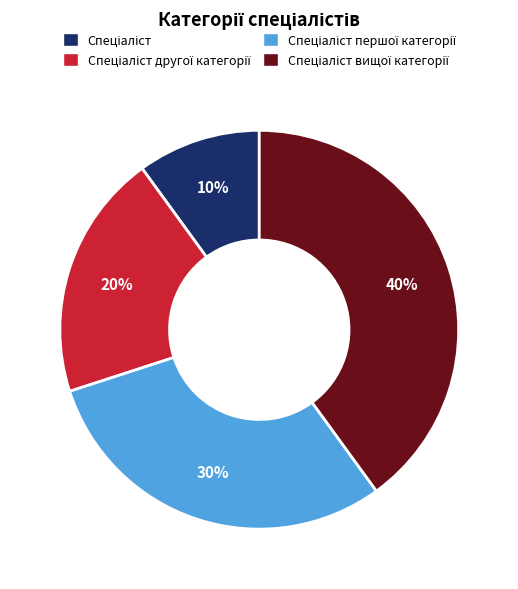

To the nearest percent, what is the difference between the largest and smallest slice percentages?

30%